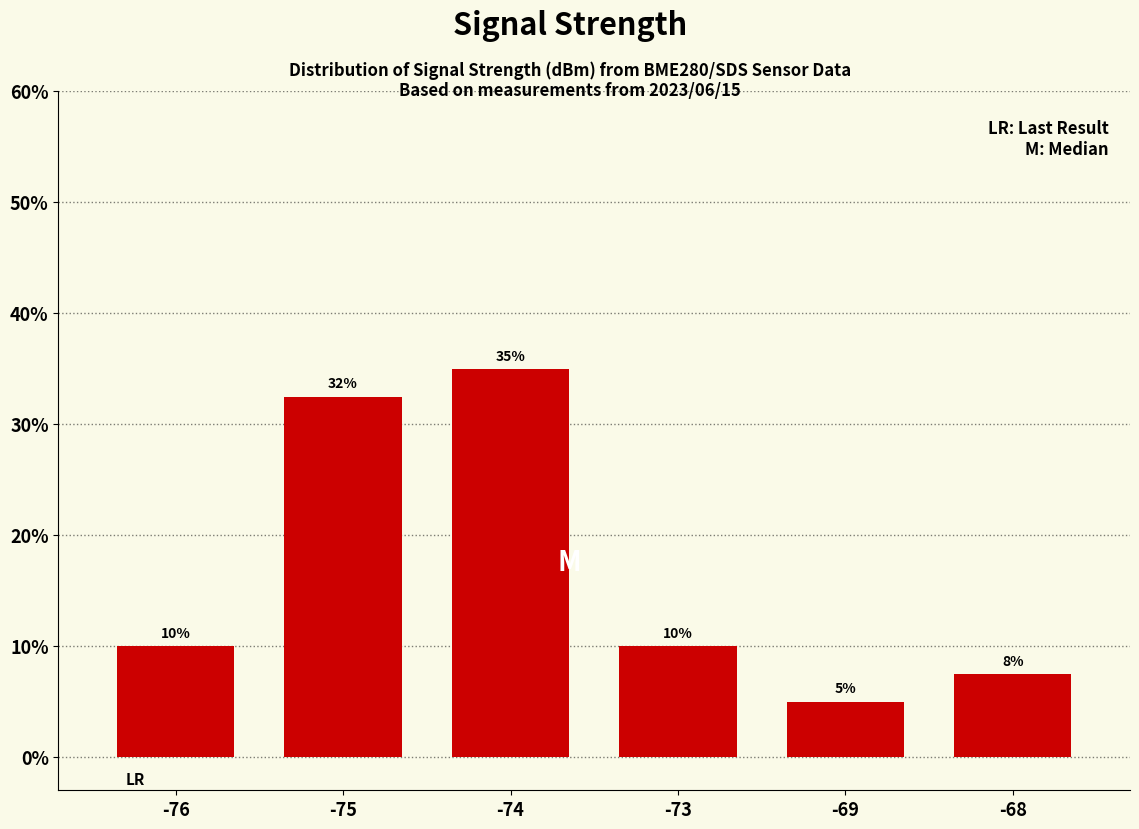

At which category does the chart reach its minimum across all series?

-69